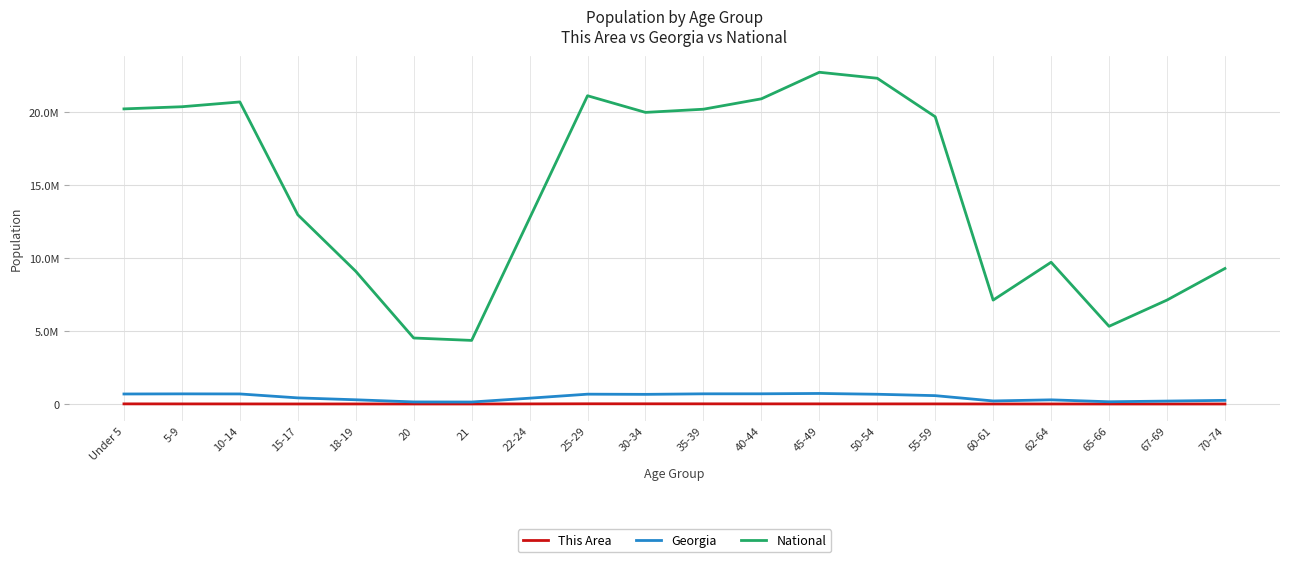

What is the highest value of the Georgia series?

722661